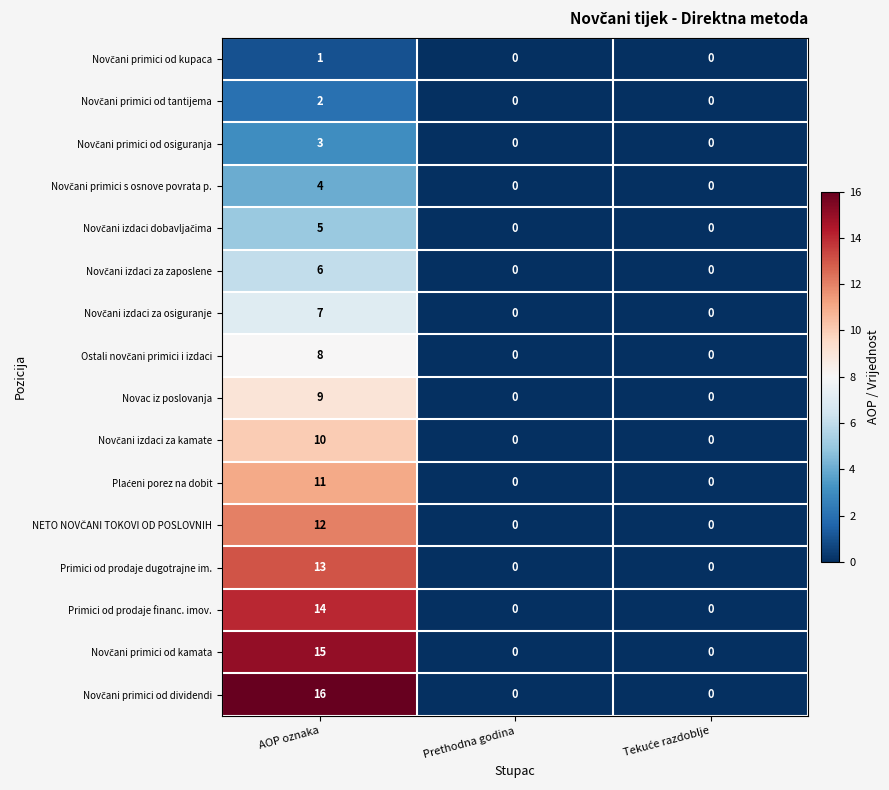

How many distinct data groups are displayed?

16